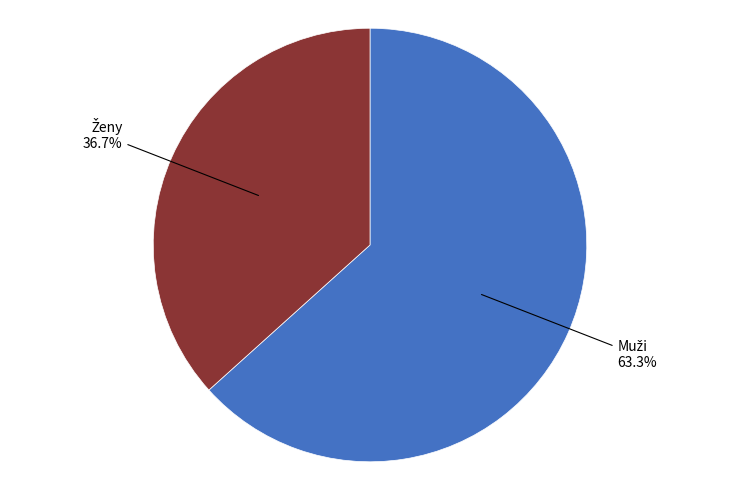

Is there any slice that represents more than half of the pie?

Yes